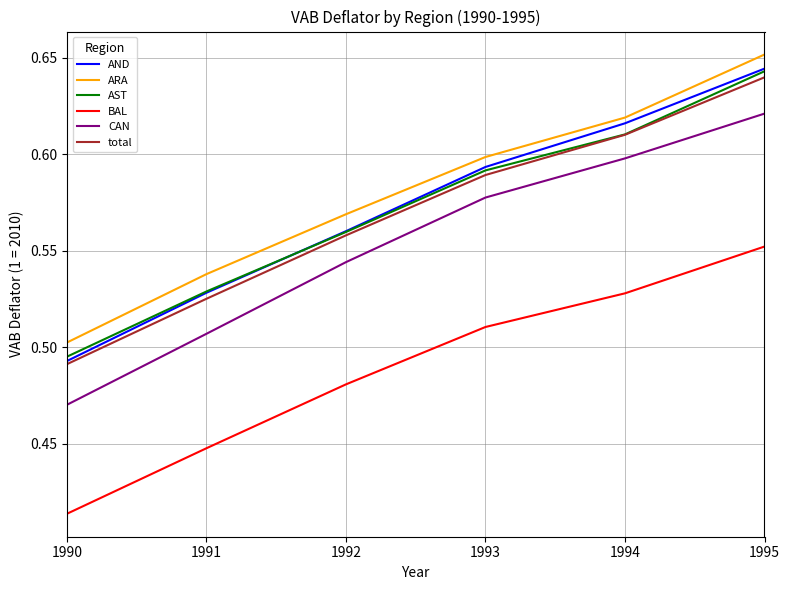

True or false: CAN and BAL cross at least once.

False